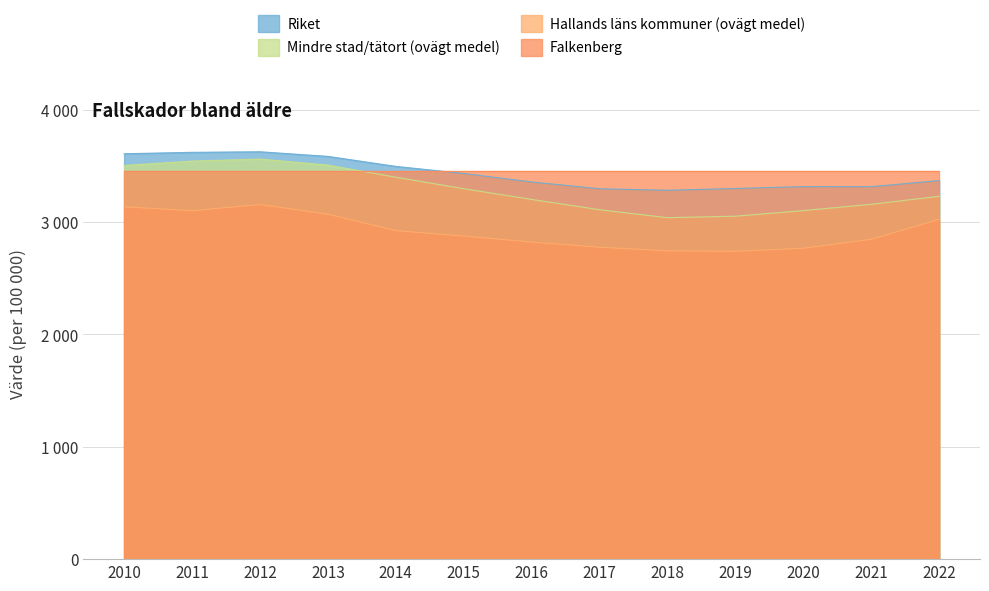

In Hallands läns kommuner (ovägt medel), how many points are lower than both neighbors (excluding endpoints)?

2